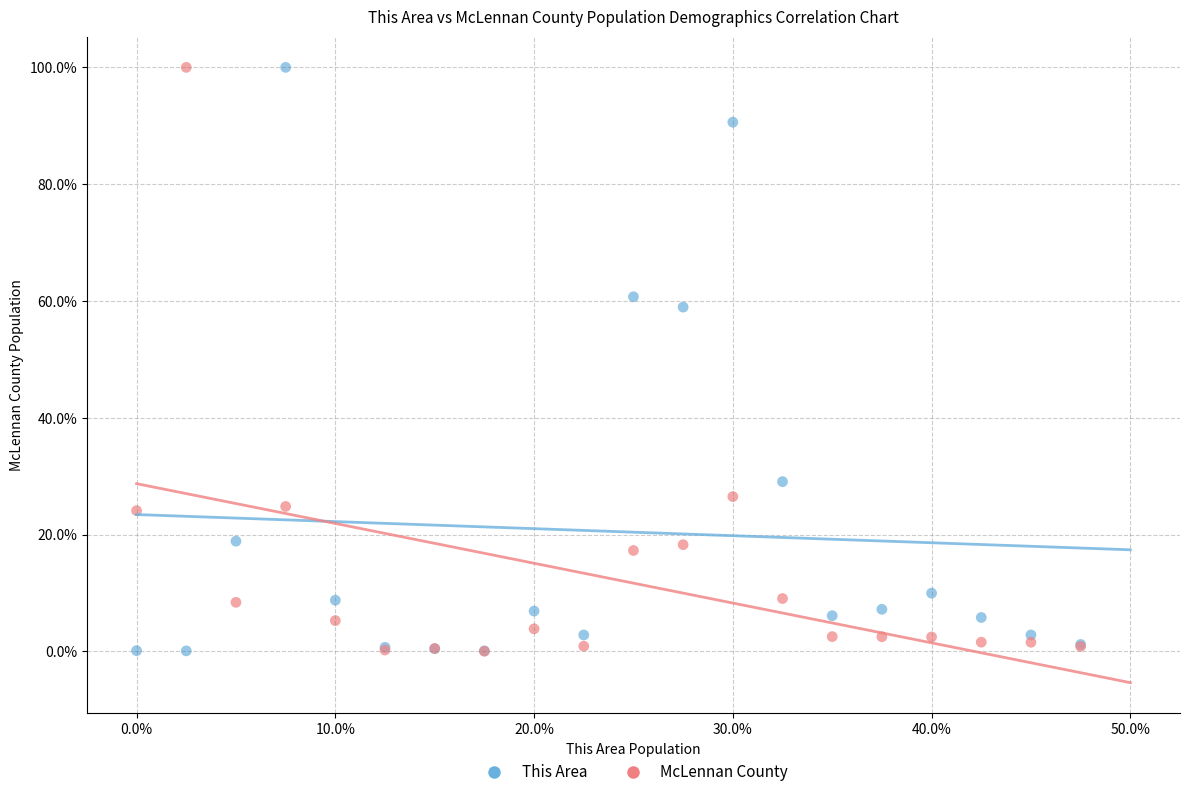

What are all the series names shown in the legend?

This Area, McLennan County